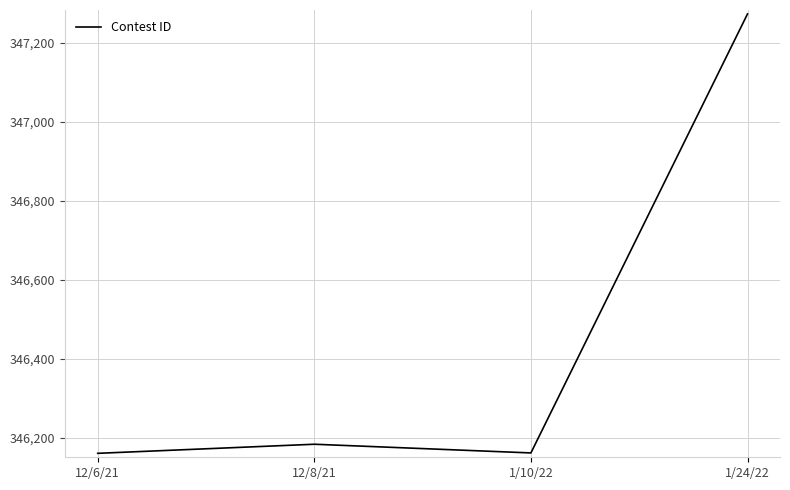

True or false: there are more than 0 points higher than both neighbors.

True